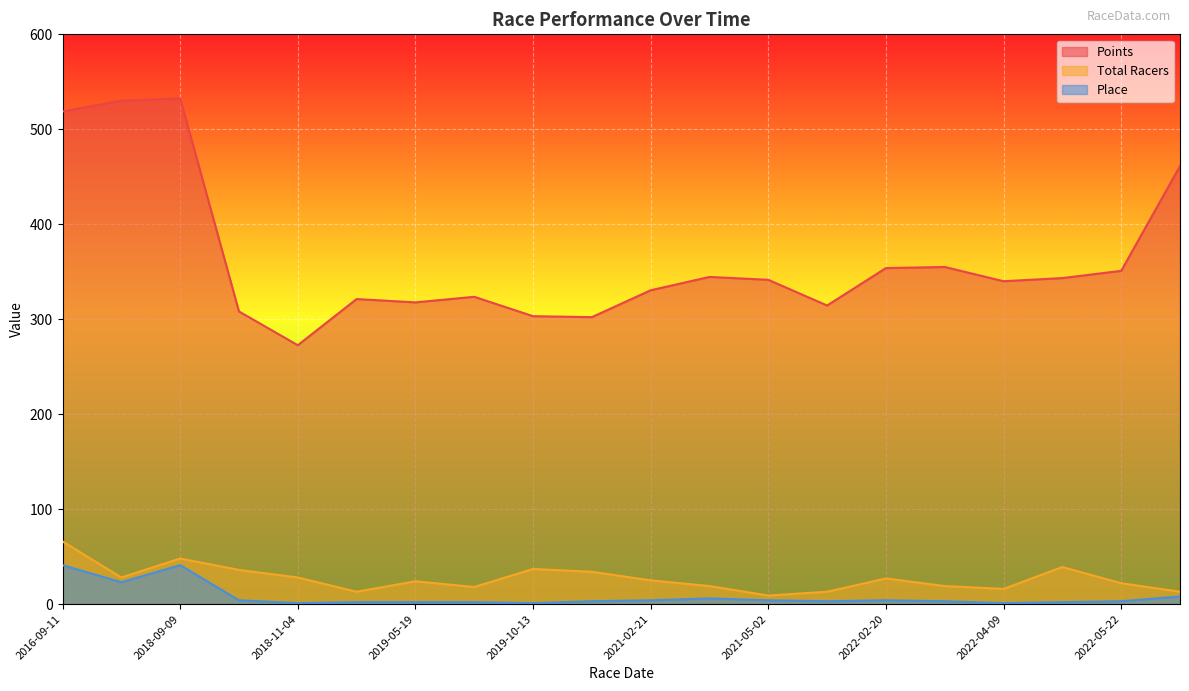

Does the chart display data point markers on the line(s)?

No